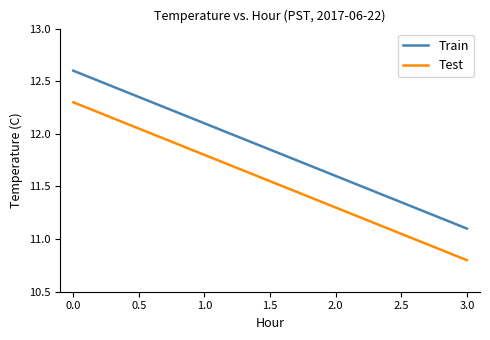

What is the spread (max minus min) of values at 1.0?

0.3